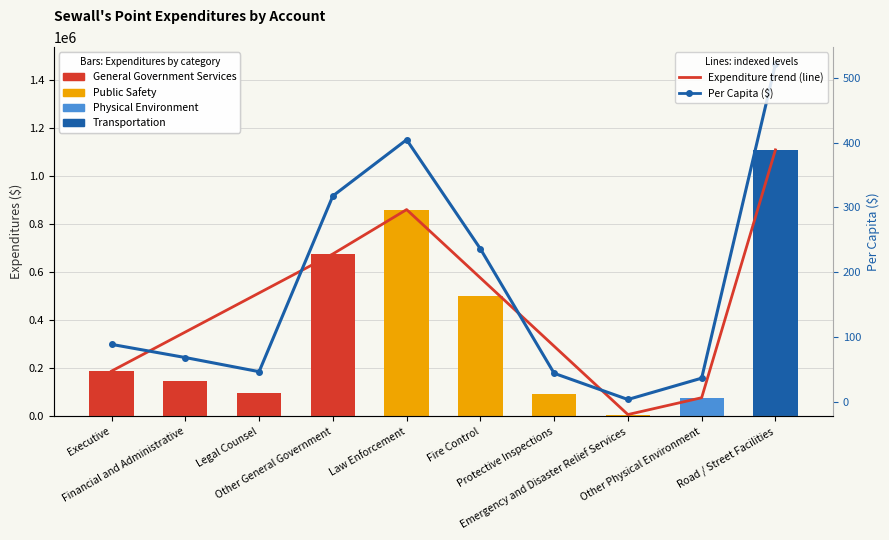

What is the sum of the General values at Fire Control and Financial and Administrative?

647197.0